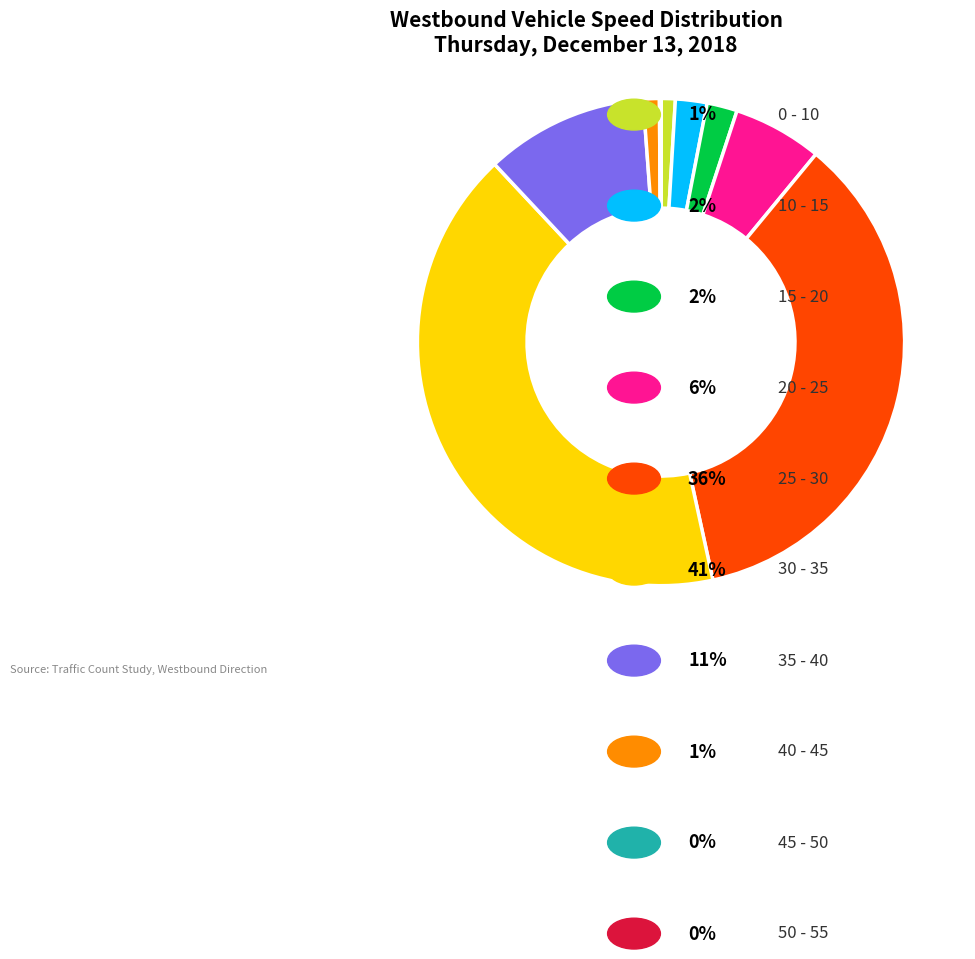

Is there any slice that represents more than half of the pie?

No